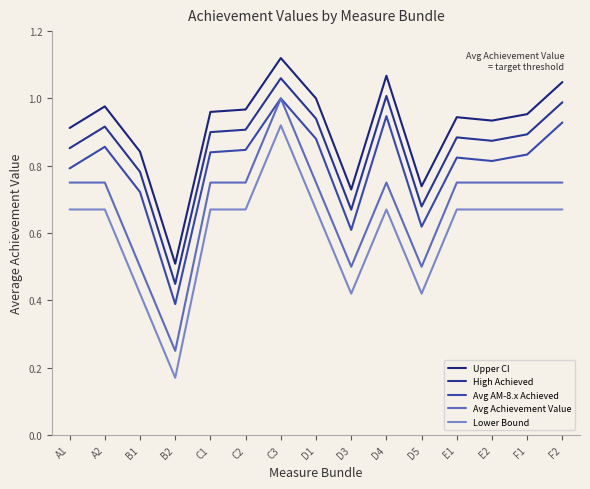

Is the value of Avg AM-8.x Achieved at B2 greater than the value of Lower Bound at D1?

No